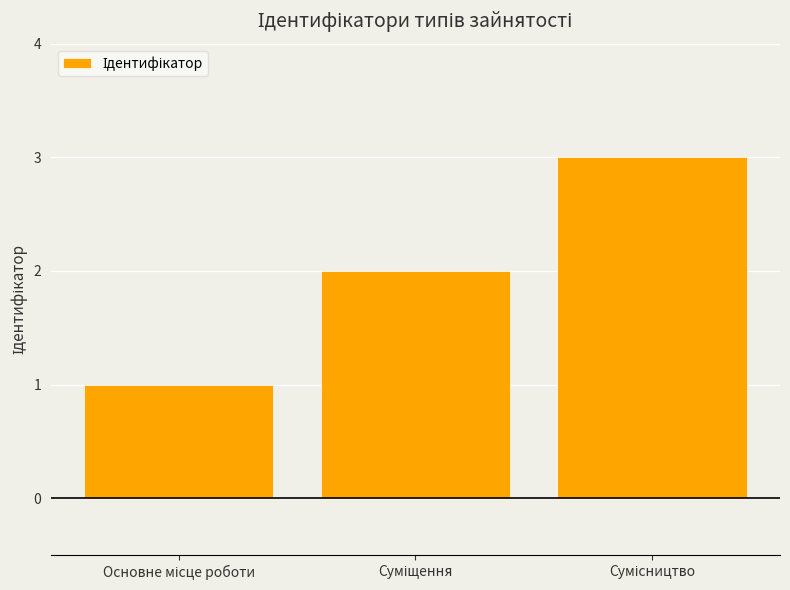

What is the sum of all values?

6